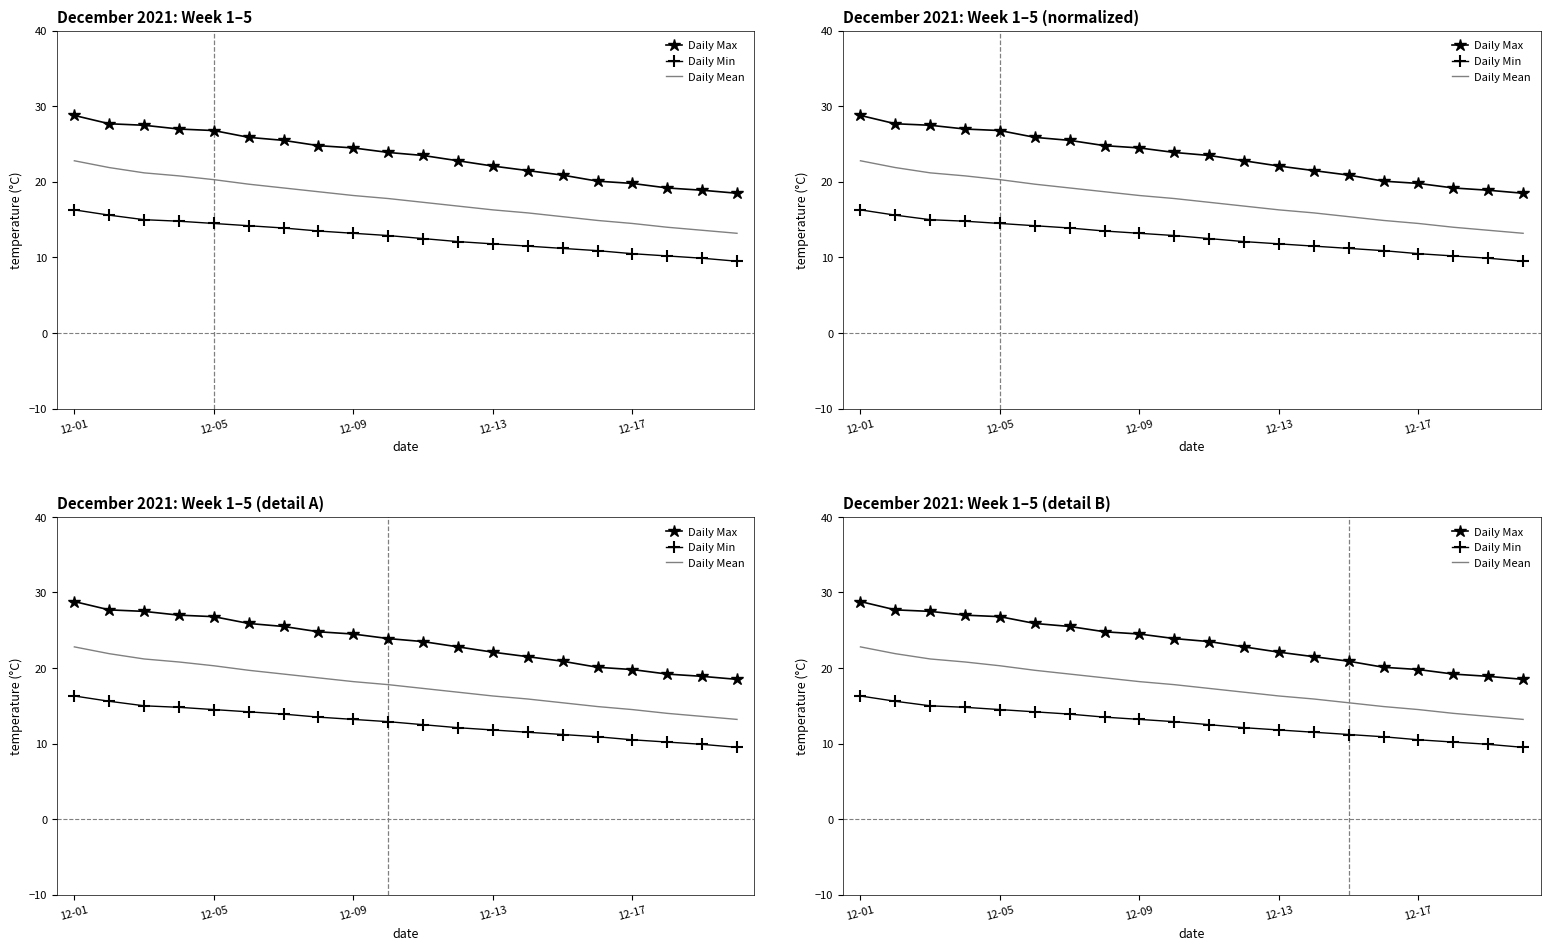

True or false: Daily Max has a value of 19.8 at 12-17.

True